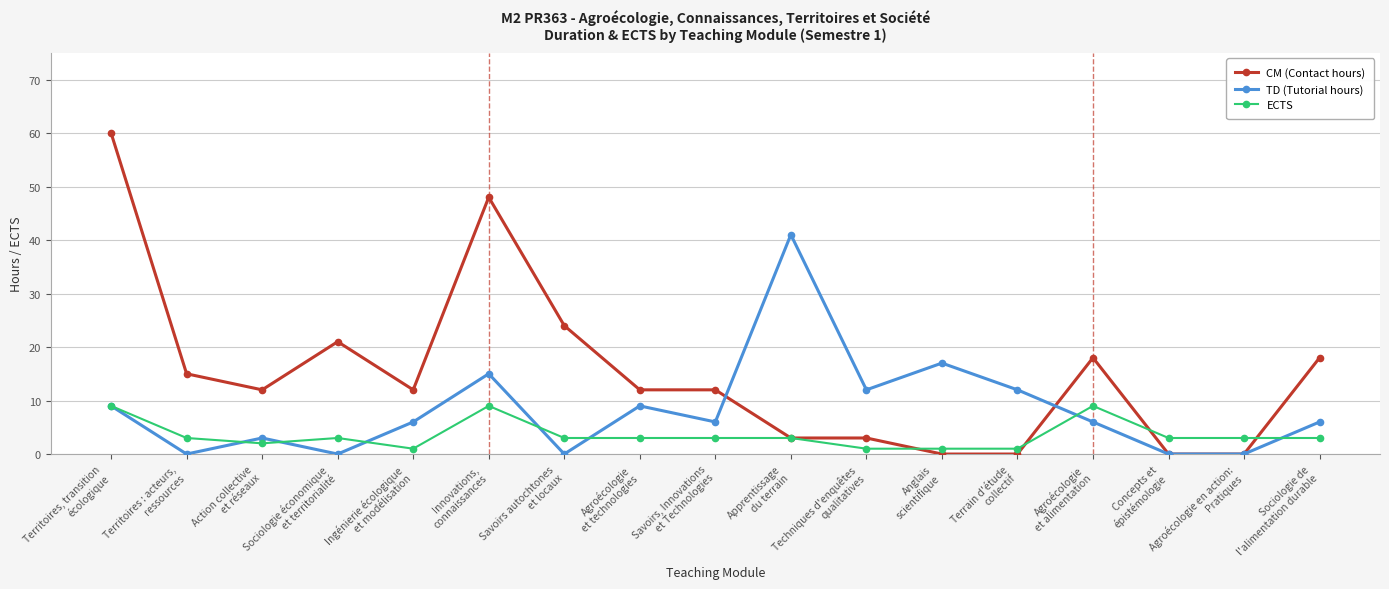

Is the value of ECTS at Techniques d'enquêtes
qualitatives greater than the value of CM (Contact hours) at Terrain d'étude
collectif?

Yes